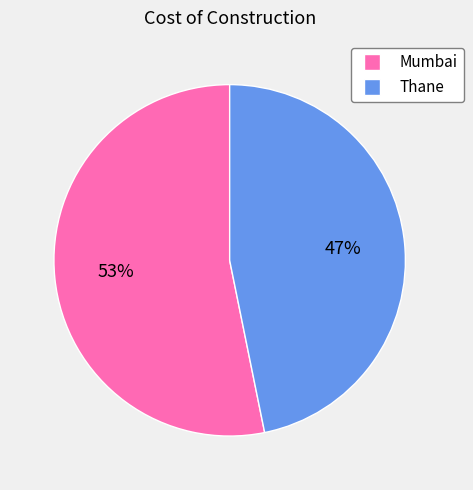

Which category has the biggest portion of the pie?

Mumbai